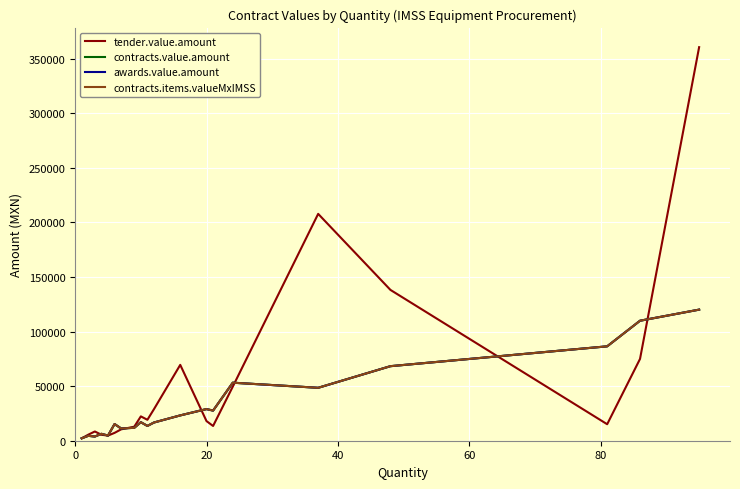

Does the chart display data point markers on the line(s)?

No